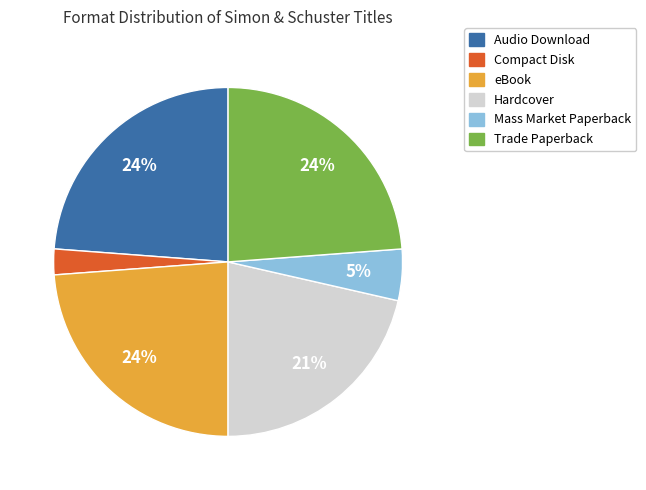

To the nearest percent, what is the combined percentage of Mass Market Paperback and Trade Paperback?

29%